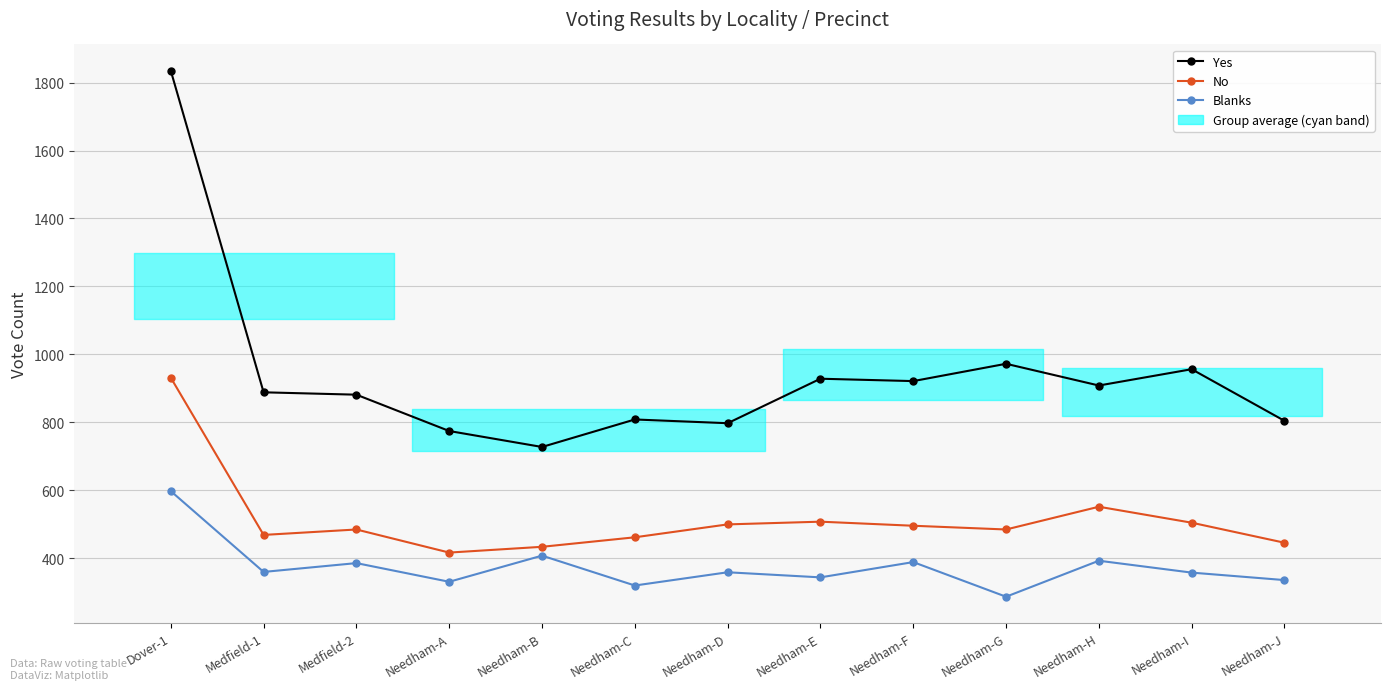

What is the sum of all Blanks values?

4856